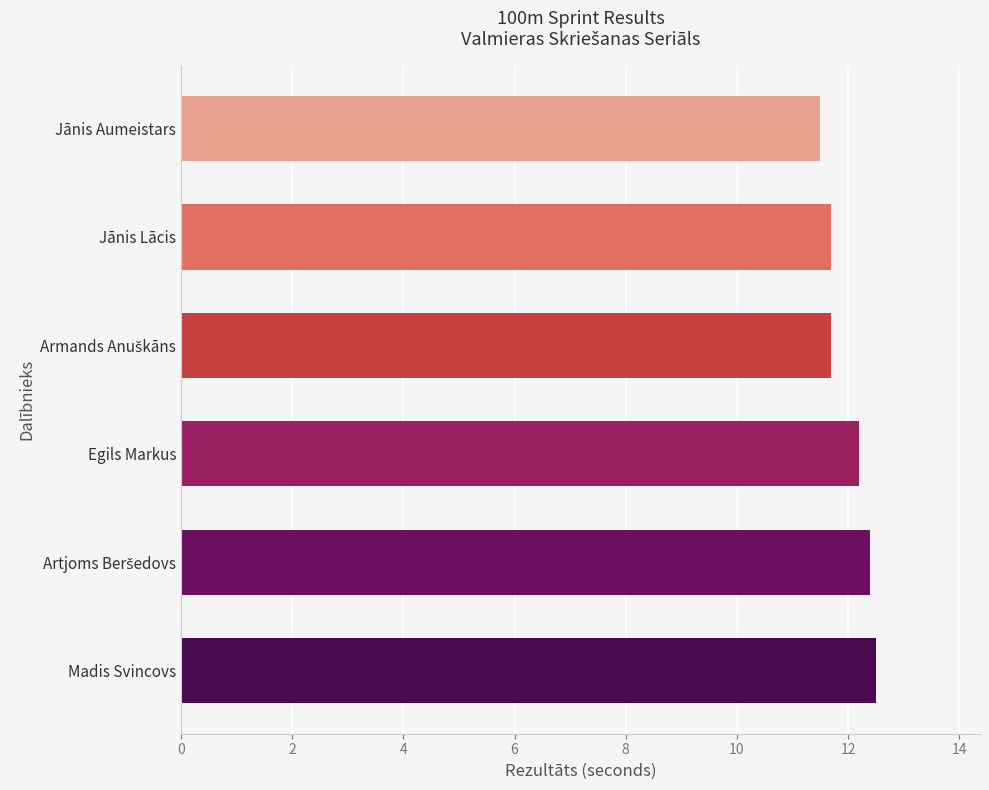

The value at Madis Svincovs is 12.5. True or false?

True